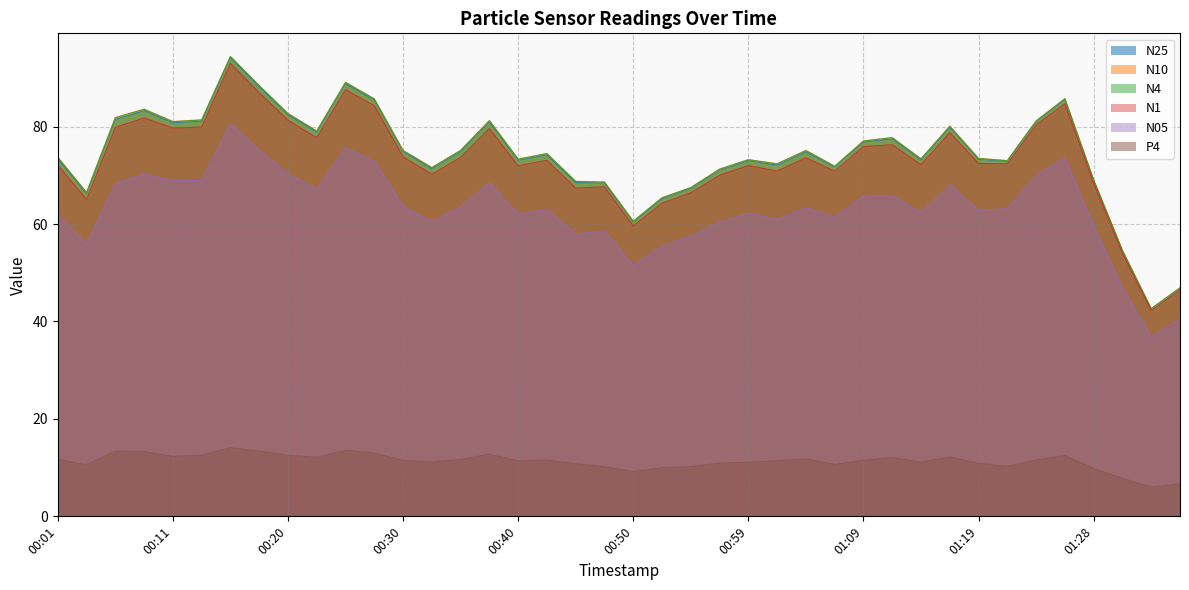

The N4 series shows 46.9 at 01:36. True or false?

True